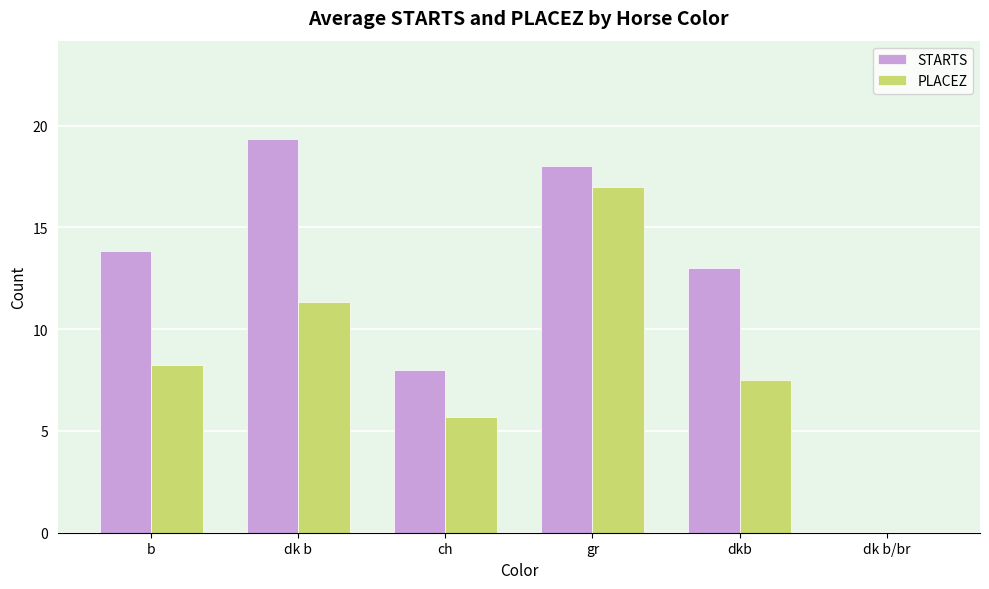

Is the value of PLACEZ at dkb greater than the value of STARTS at ch?

No